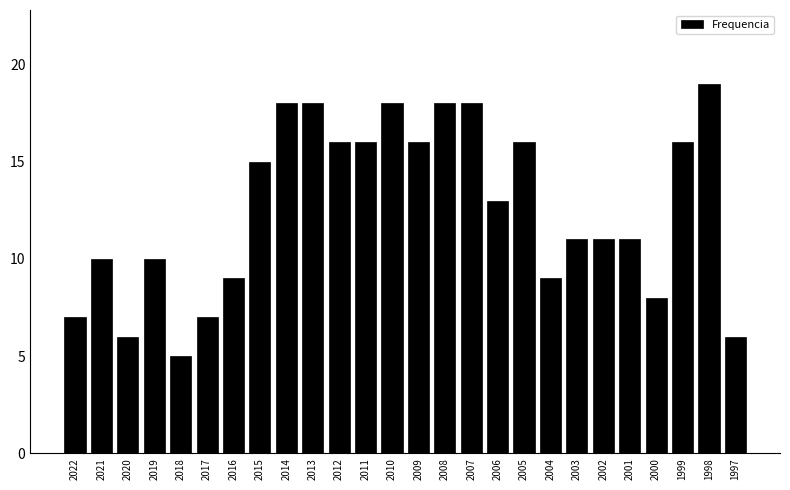

Reading left to right, list all the values displayed in this chart.

2022=7	2021=10	2020=6	2019=10	2018=5	2017=7	2016=9	2015=15	2014=18	2013=18	2012=16	2011=16	2010=18	2009=16	2008=18	2007=18	2006=13	2005=16	2004=9	2003=11	2002=11	2001=11	2000=8	1999=16	1998=19	1997=6